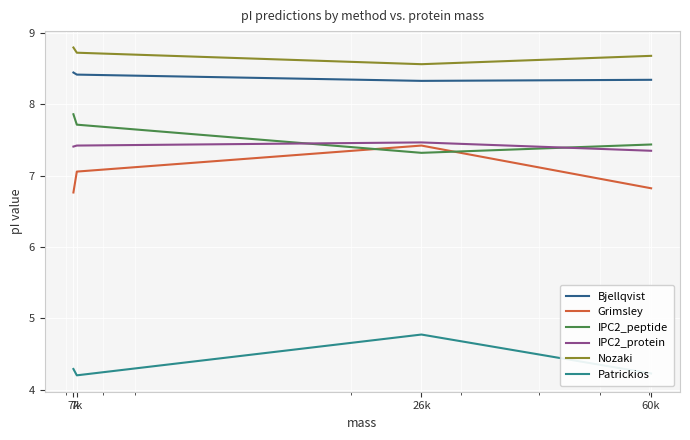

True or false: Nozaki and IPC2_protein cross at least once.

False